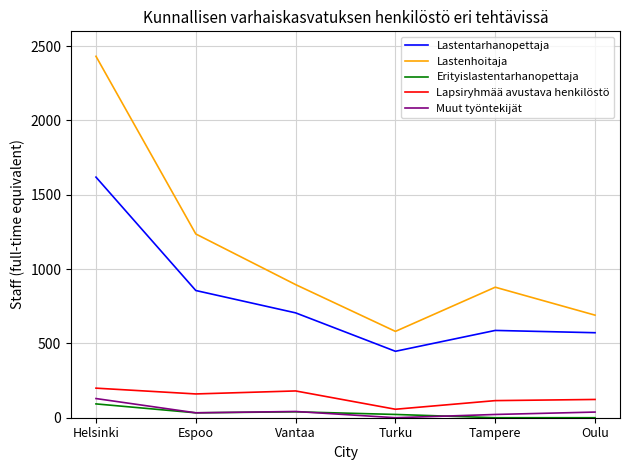

What is the average value of the Lastenhoitaja series?

1118.9